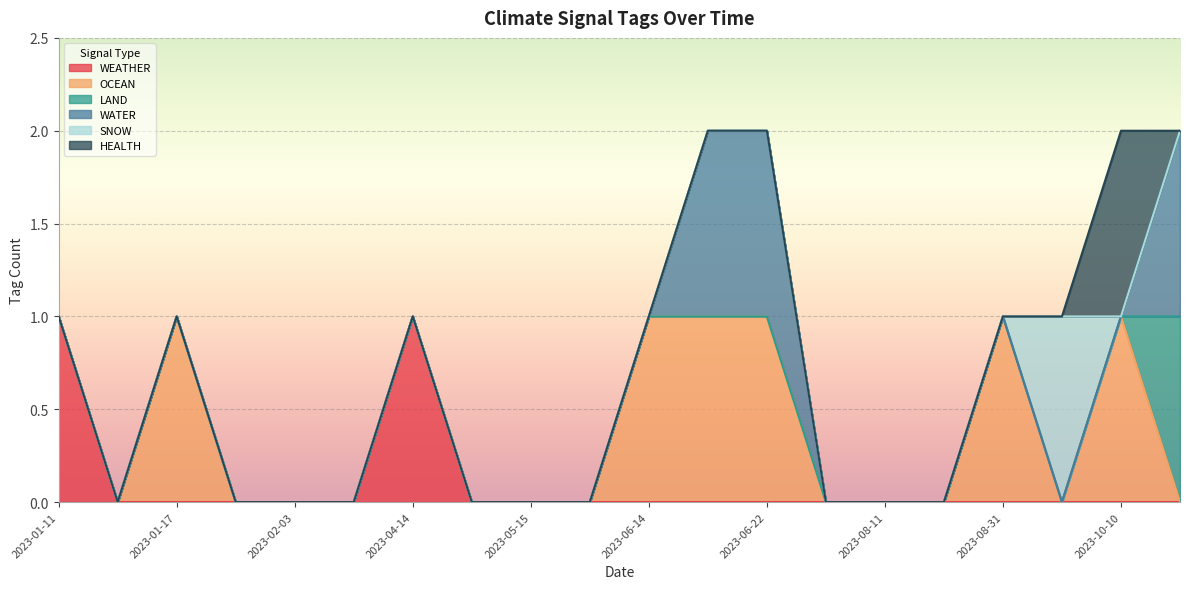

What is the label of the 10th point from the right?

2023-06-14